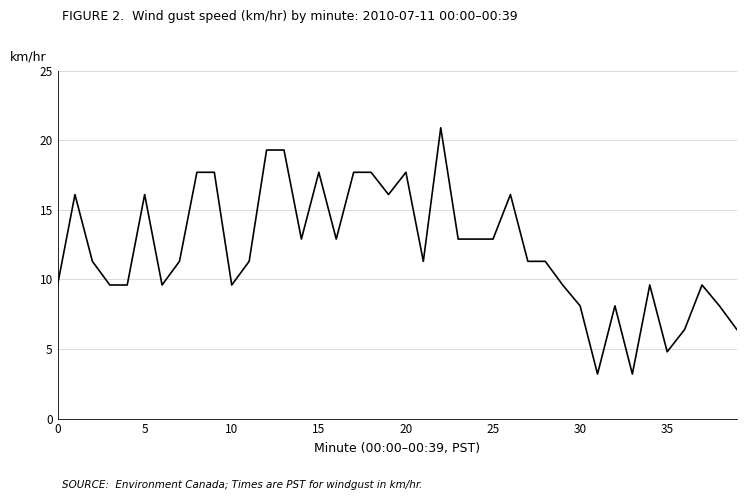

How many values are below 11?

16